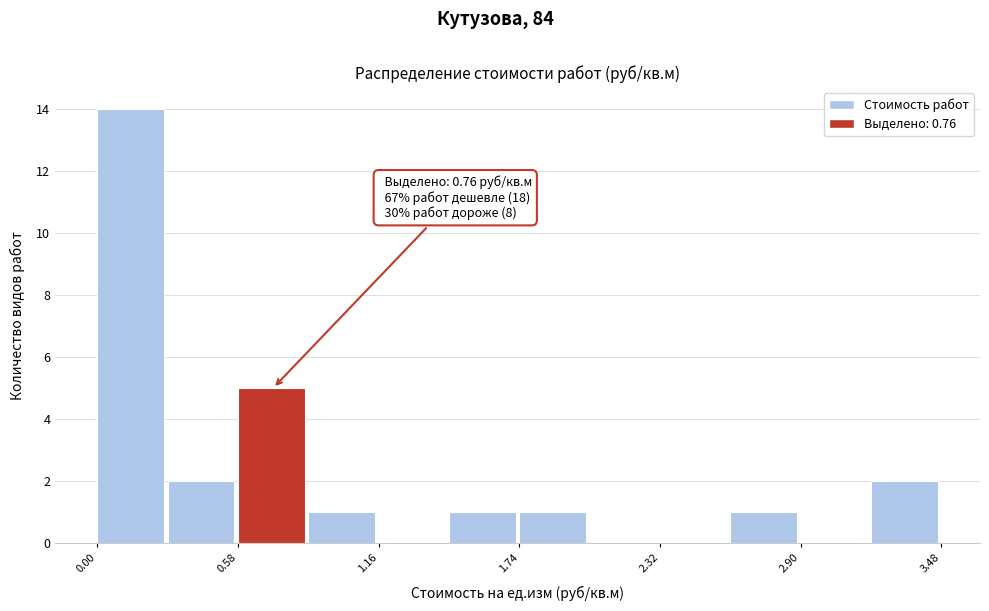

Around what value on the x-axis is the tallest bar? Give the approximate position of its centre, as read against the axis.

0.1